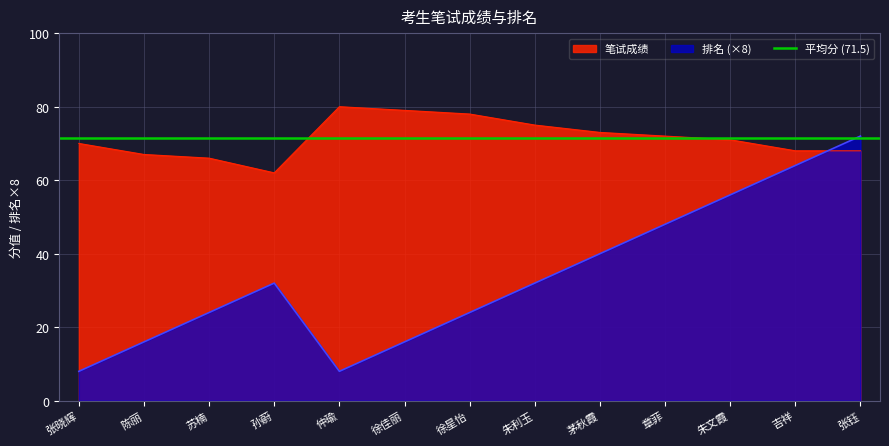

What position from the left is 茅秋霞?

9